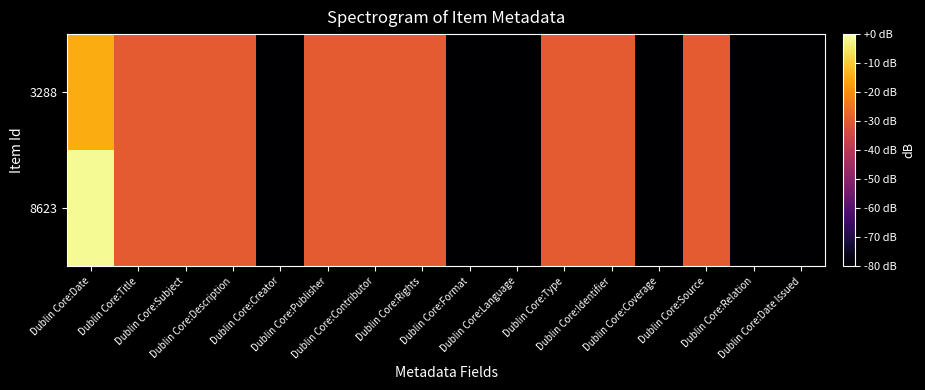

At Dublin Core:Creator, list the series in order from largest to smallest.

8623, 3288